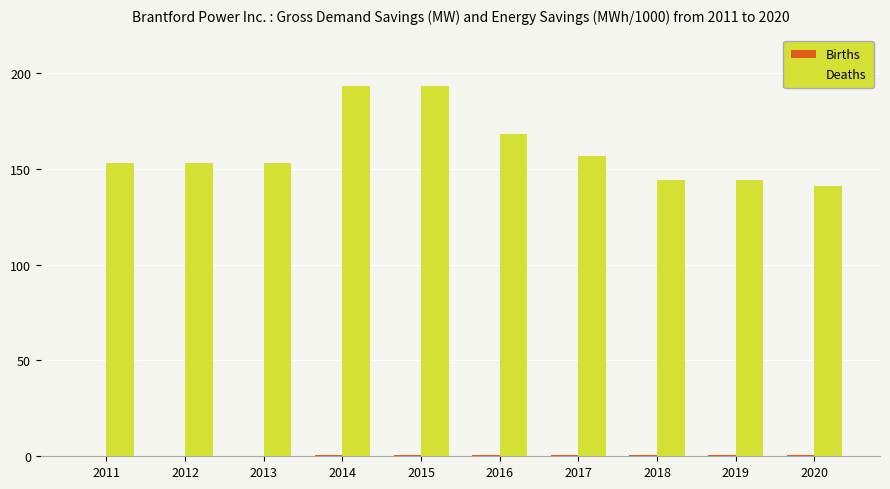

True or false: Deaths has a value of 144.0 at 2018.

True